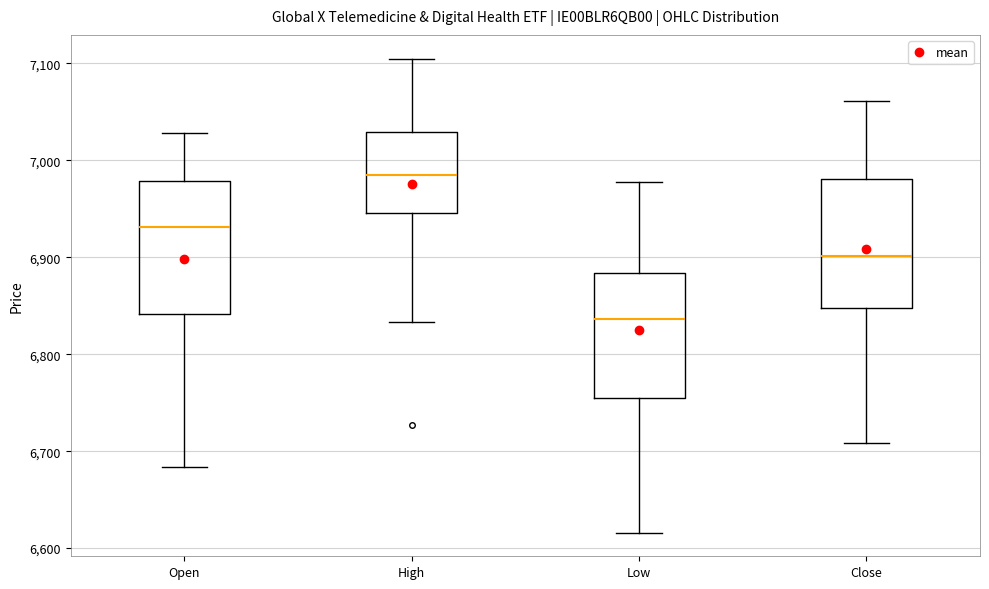

Reading left to right, transcribe this box plot: for each box, give where its median line is, the range the box spans, and where its two whiskers end, as read against the y-axis. The values are not printed on the chart, so give them approximately, as read against the axis.

Open: median 6930, box 6840 to 6980, whiskers 6680 to 7030
High: median 6990, box 6950 to 7030, whiskers 6830 to 7110
Low: median 6840, box 6760 to 6880, whiskers 6620 to 6980
Close: median 6900, box 6850 to 6980, whiskers 6710 to 7060